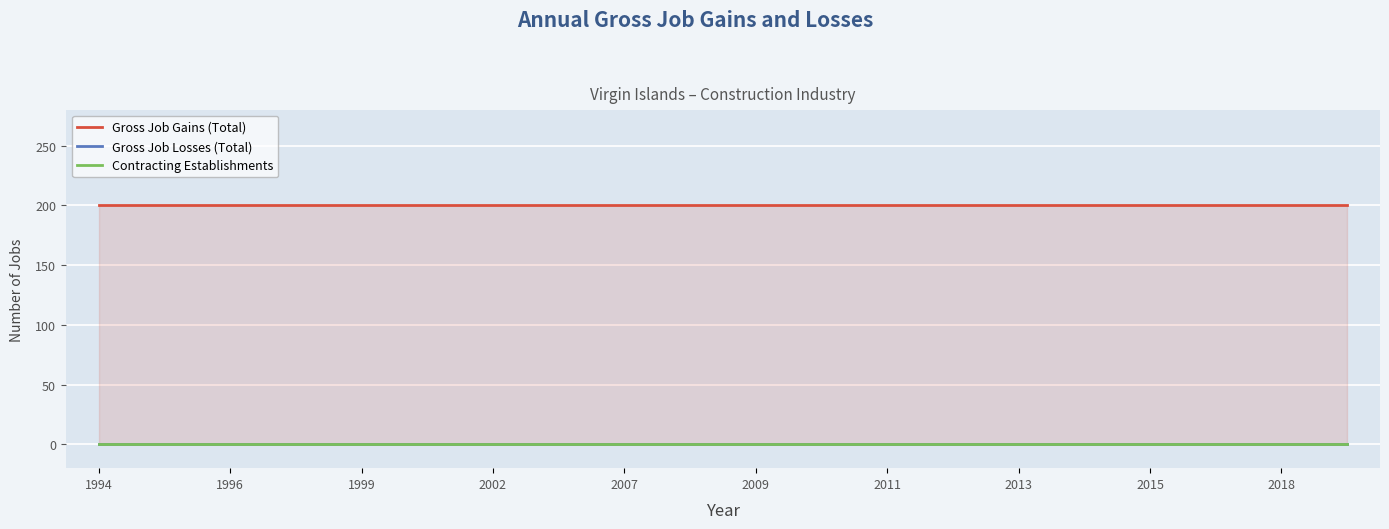

Reading left to right, what are all the values shown in this chart?

Gross Job Gains (Total): 200	200	200	200	200	200	200	200	200	200	200	200	200	200	200	200	200	200	200	200
Gross Job Losses (Total): 0	0	0	0	0	0	0	0	0	0	0	0	0	0	0	0	0	0	0	0
Contracting Establishments: 0	0	0	0	0	0	0	0	0	0	0	0	0	0	0	0	0	0	0	0